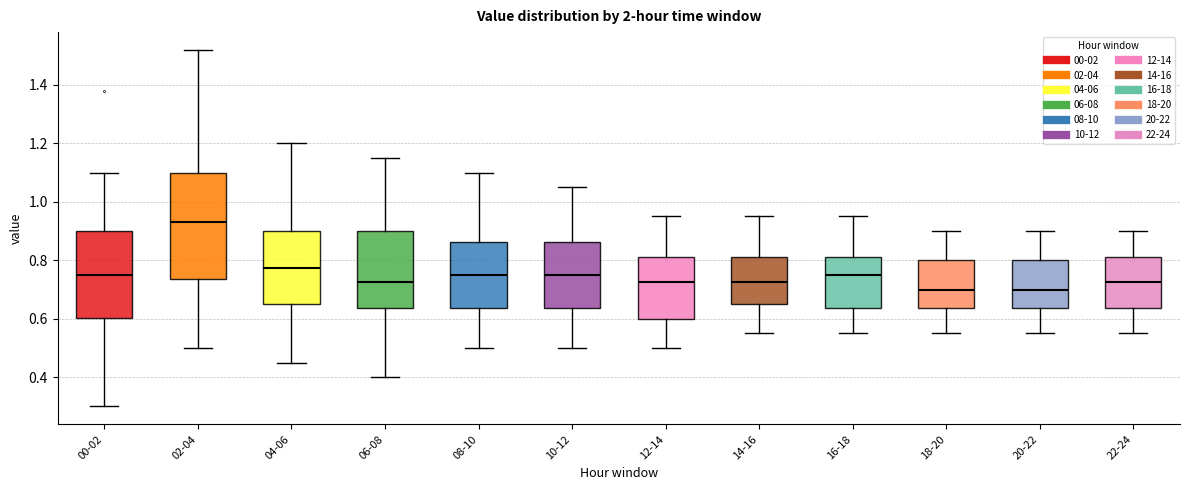

Comparing the boxes themselves (not the whiskers), which one is the tallest?

02-04